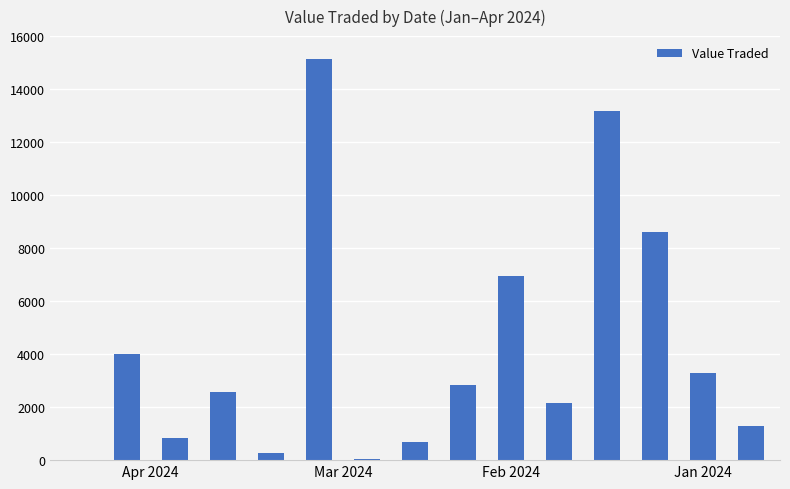

What is the sum of all values?

61852